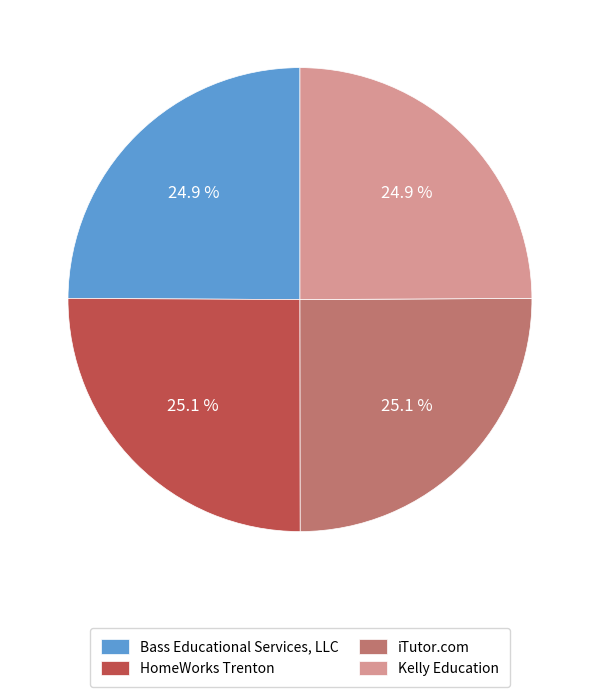

To the nearest percent, what percentage of the pie is Bass Educational Services, LLC?

25%